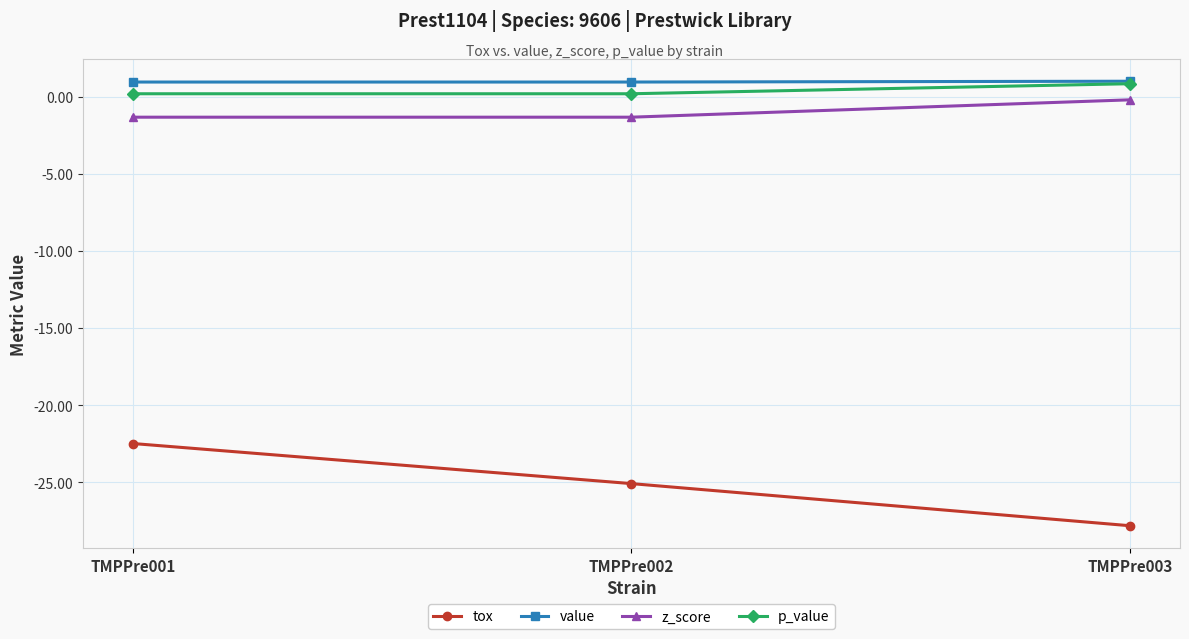

Which series changed the most between TMPPre002 and TMPPre003?

tox